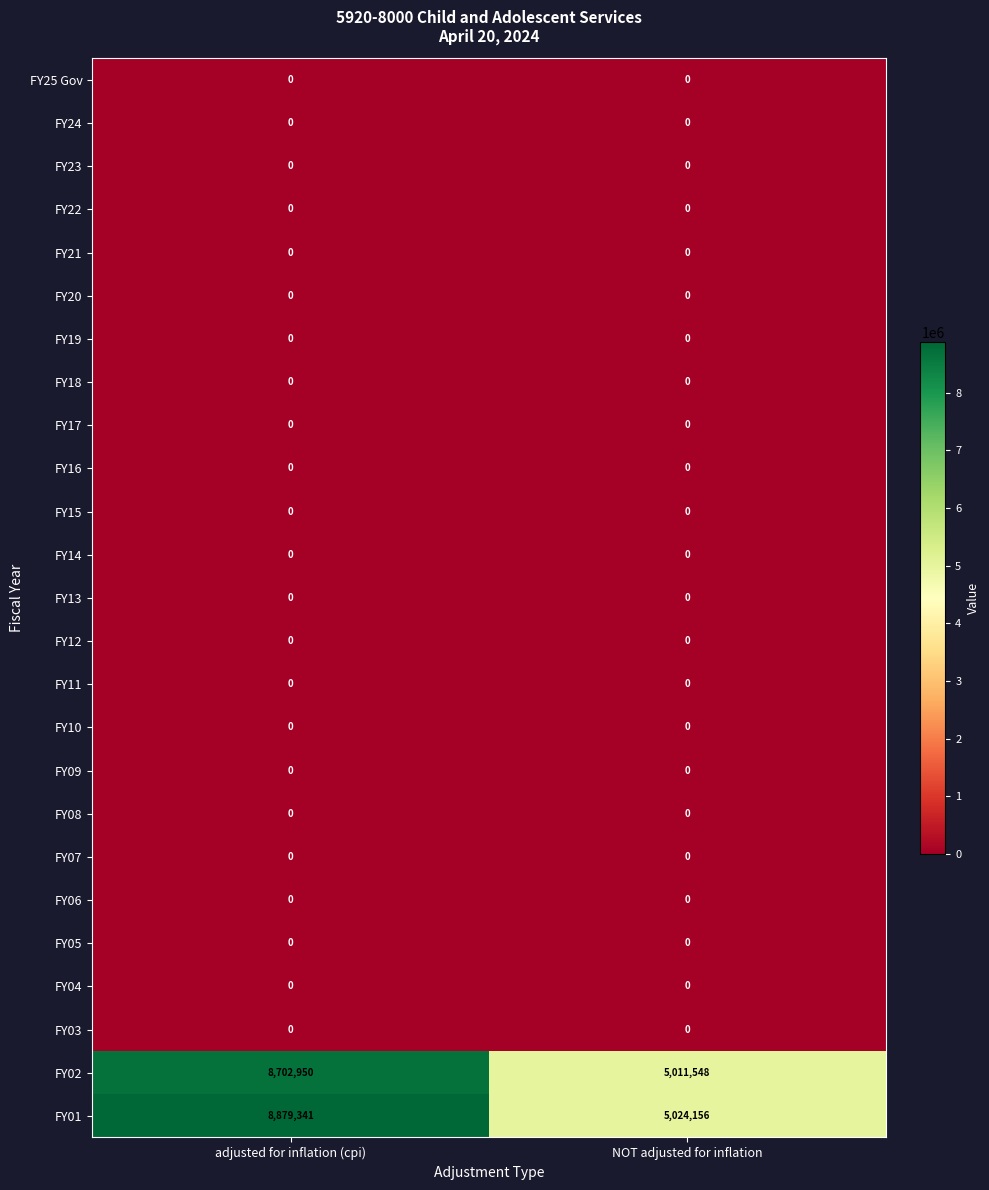

What is the spread (max minus min) of values at adjusted for inflation (cpi)?

8879341